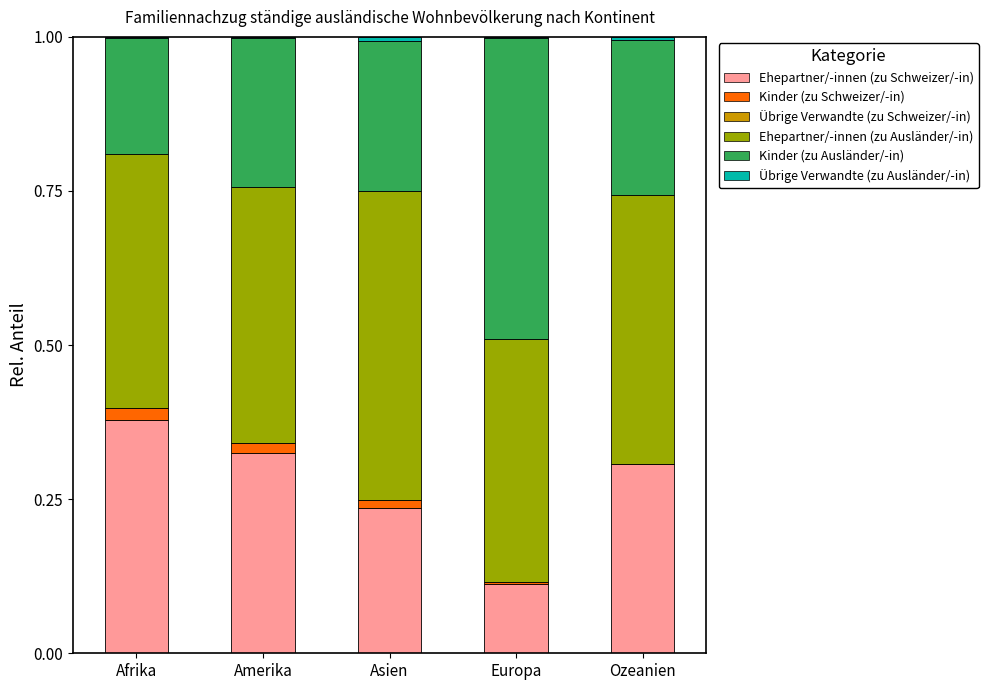

At which label is Ehepartner/-innen (zu Schweizer/-in) closest to 0?

Europa